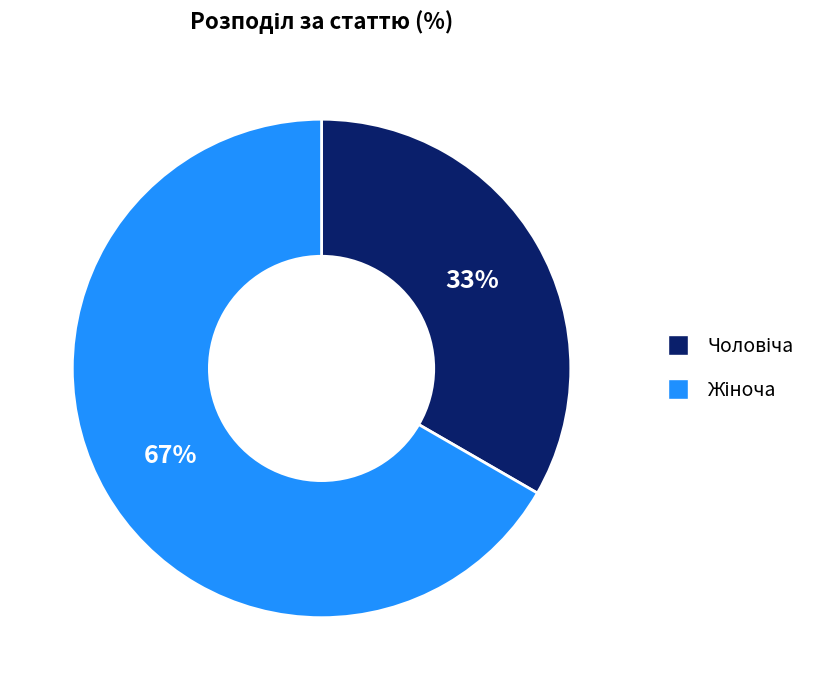

Count the number of slices in the pie.

2